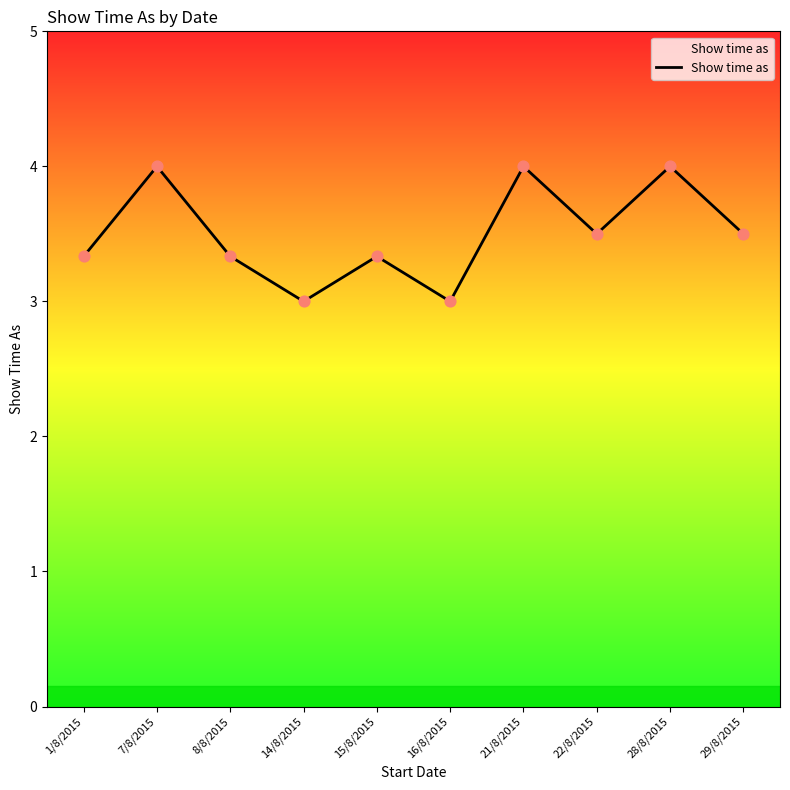

Which has a higher value, 1/8/2015 or 14/8/2015?

1/8/2015